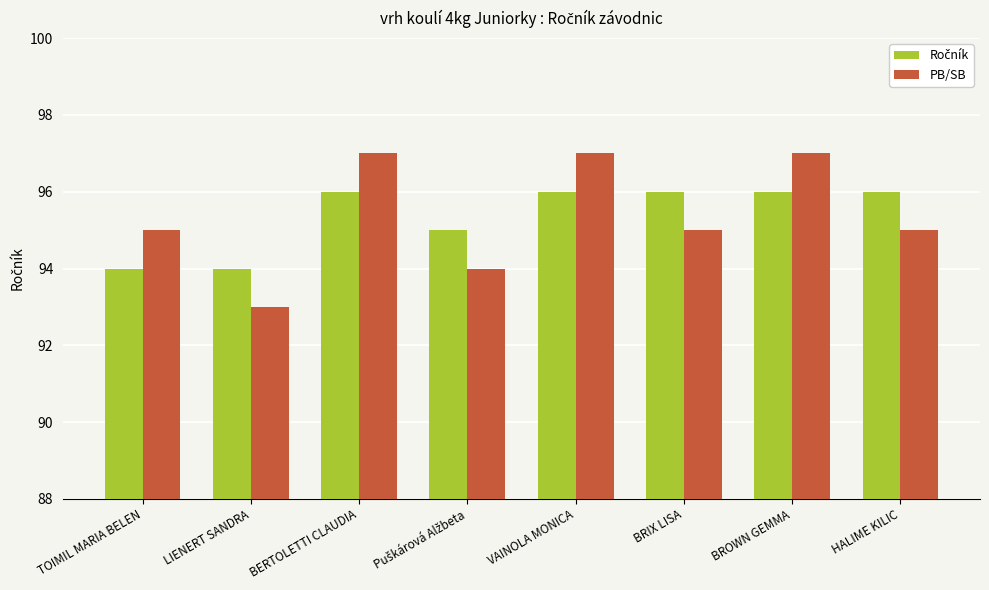

At which category does the chart reach its minimum across all series?

LIENERT SANDRA